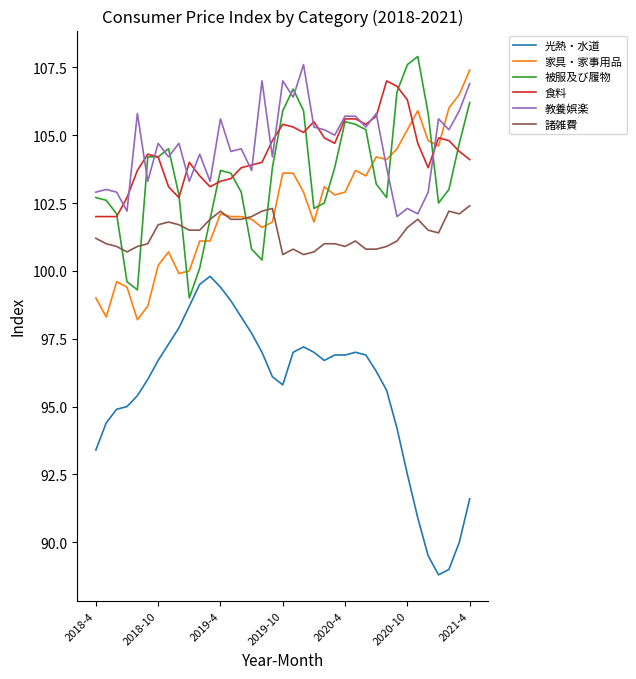

What is the difference between the maximum and minimum values in the 光熱・水道 series?

11.0